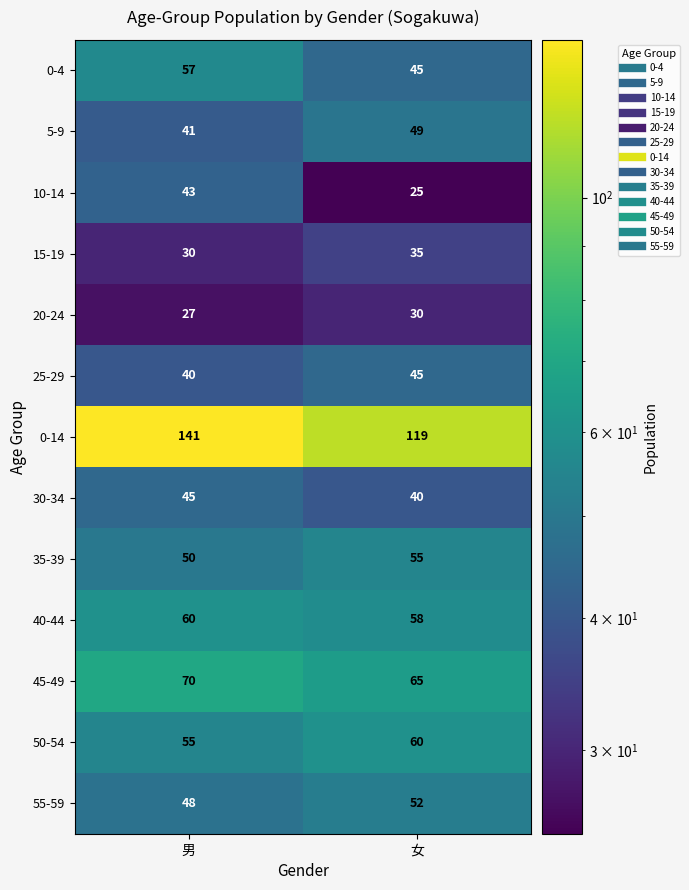

What is the difference between the 15-19 values at 女 and 男?

5